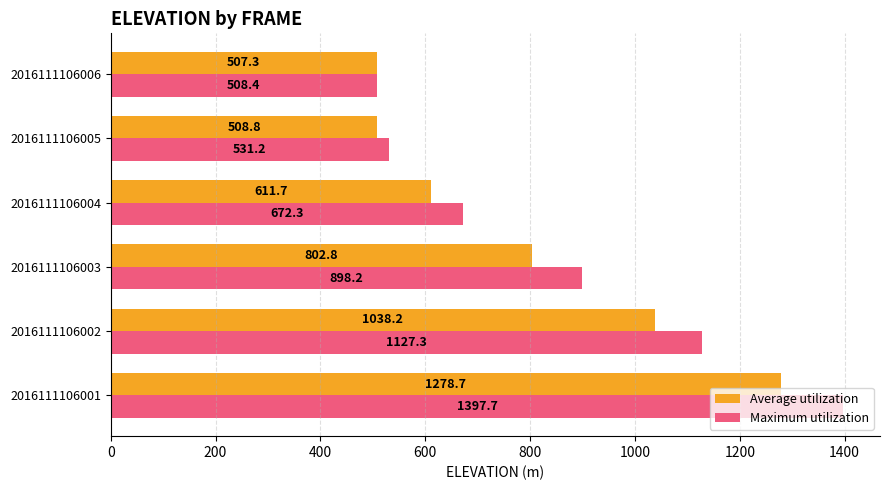

What value does the Maximum utilization series have at 2016111106003?

898.2